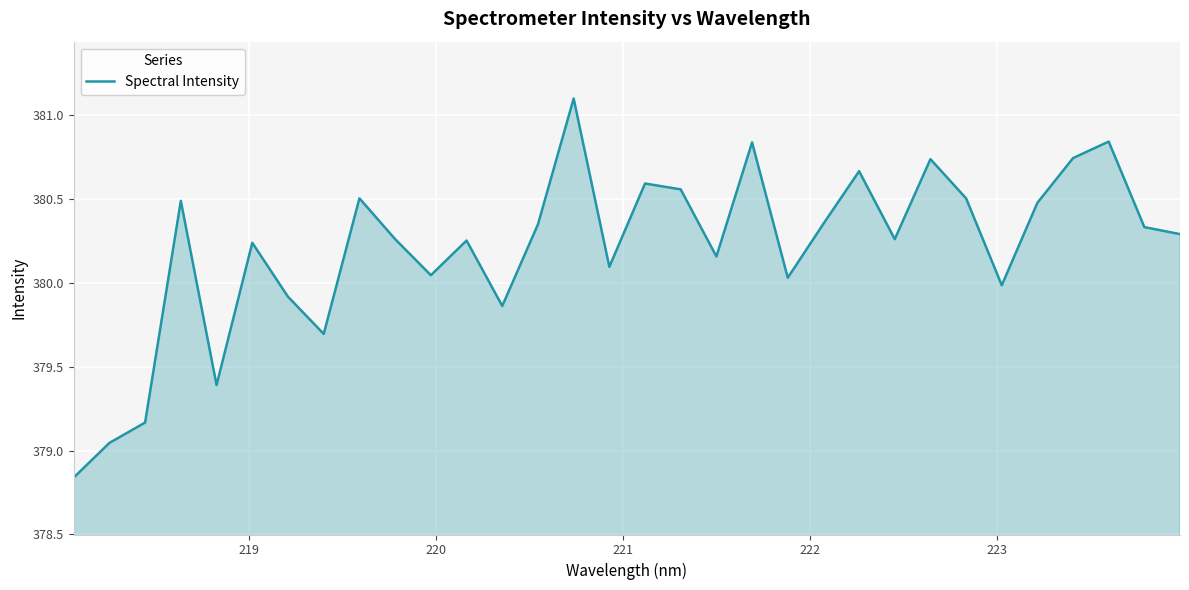

What is the difference between the second highest and second lowest values?

1.8